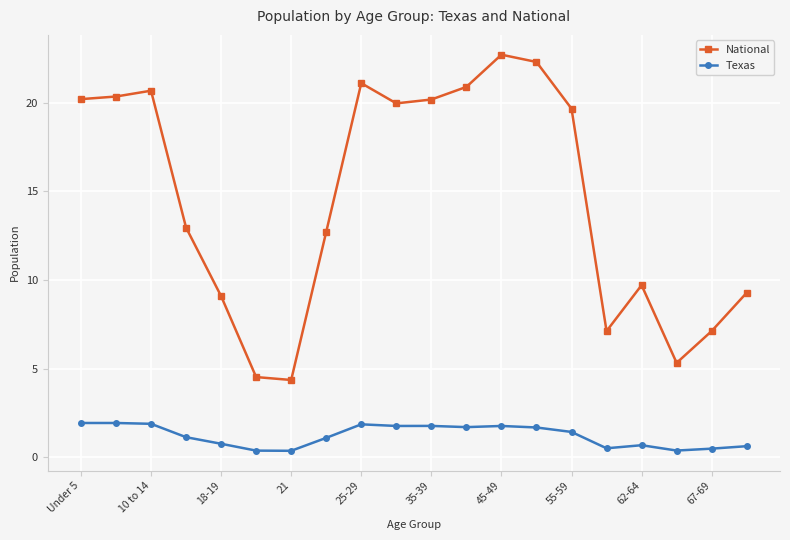

What are all the series names shown in the legend?

National, Texas